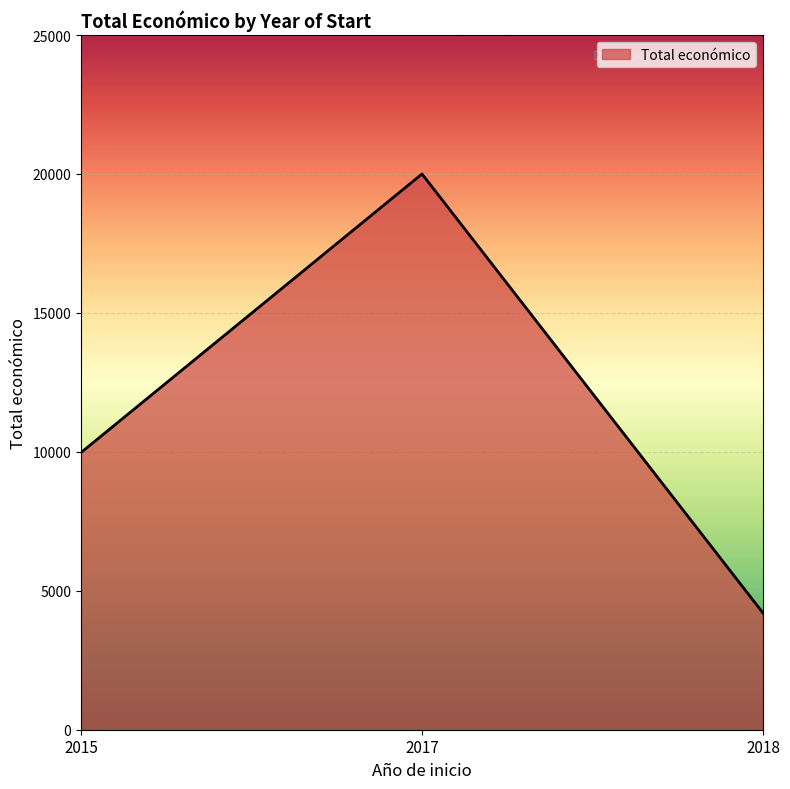

Between 2018 and 2015, which is larger?

2015